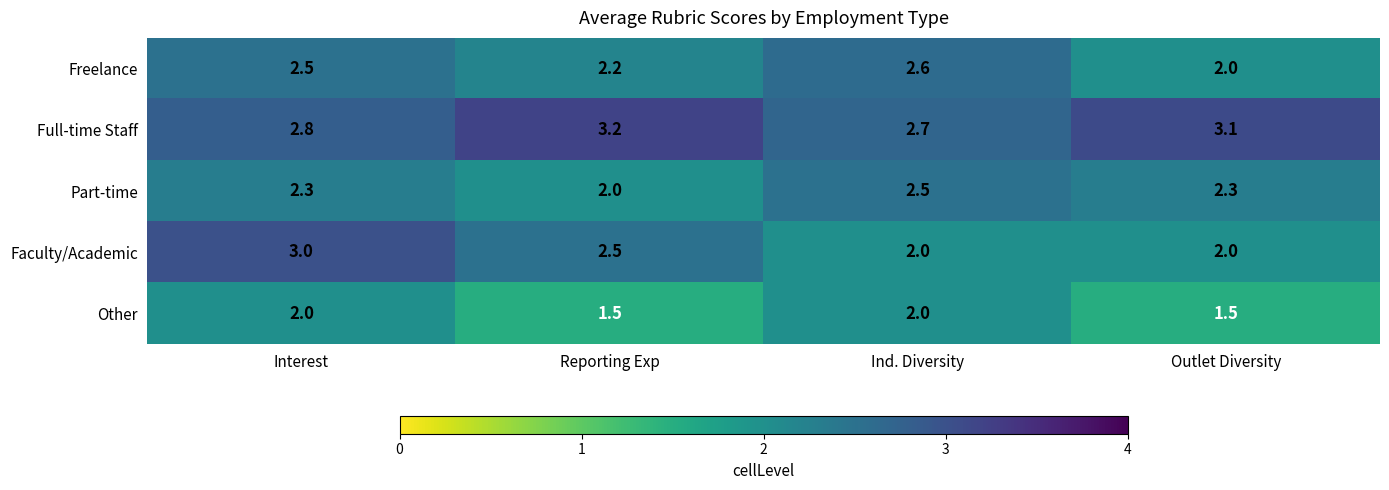

What is the sum of all Faculty/Academic values?

9.5